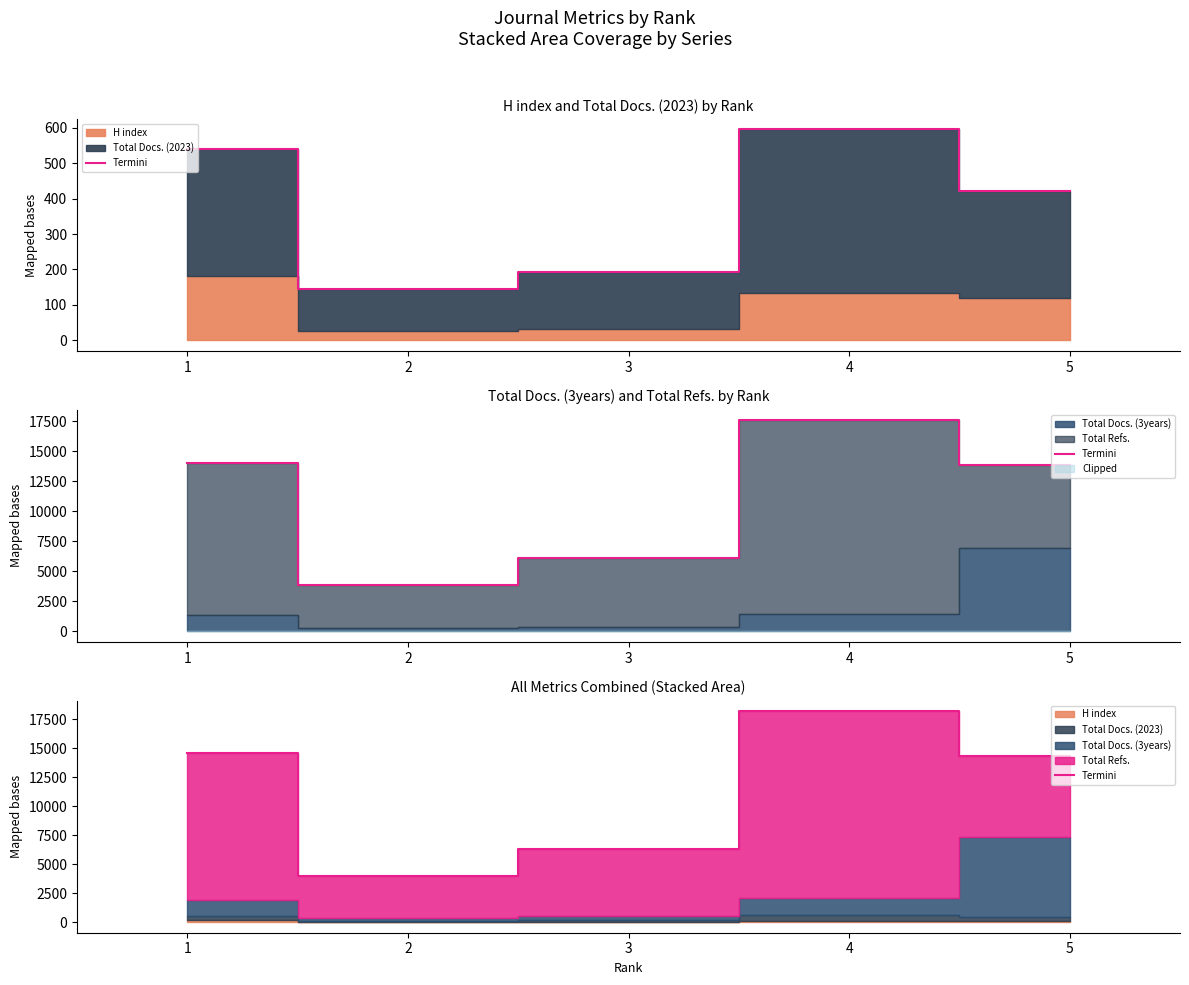

List the labels in order of value, largest first.

4, 1, 5, 3, 2